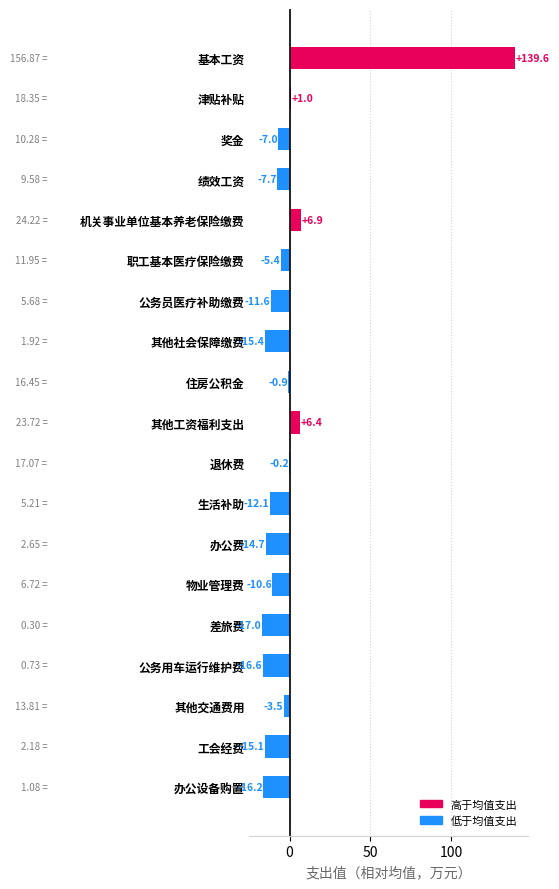

Which label corresponds to the largest value in the chart?

基本工资